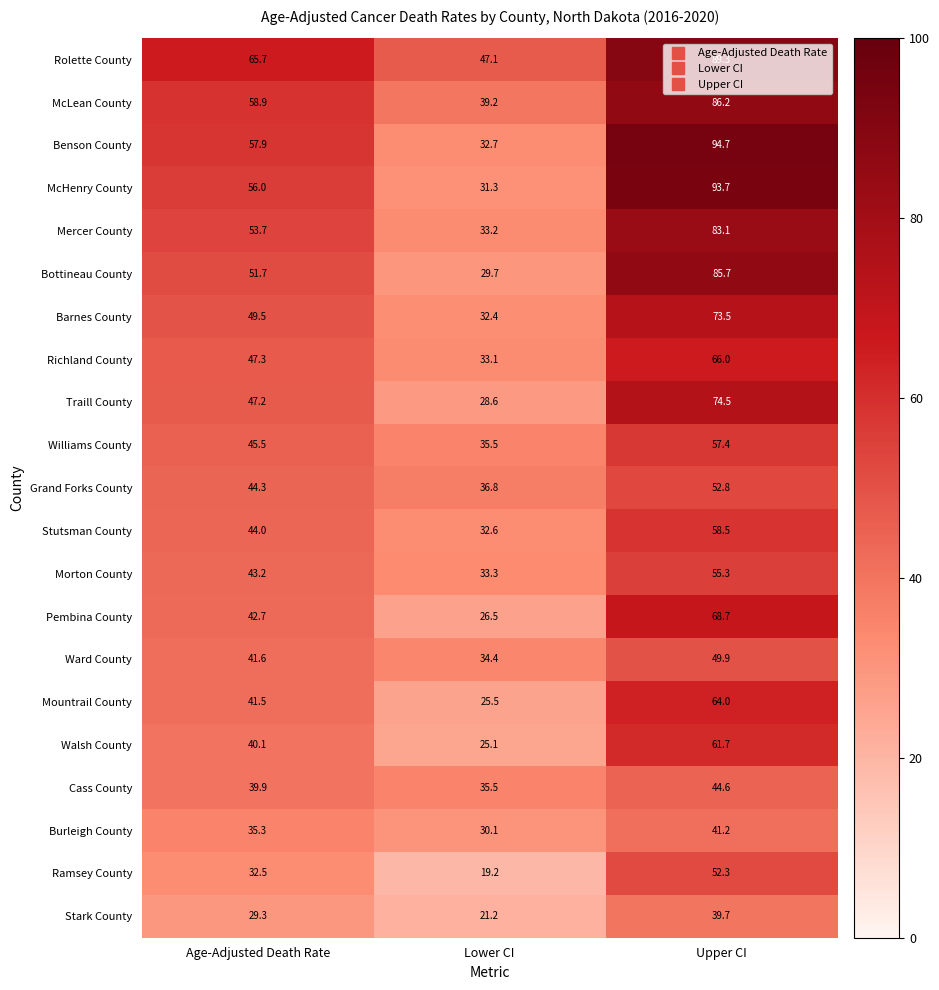

At which category is the sum across all series the highest?

Upper CI